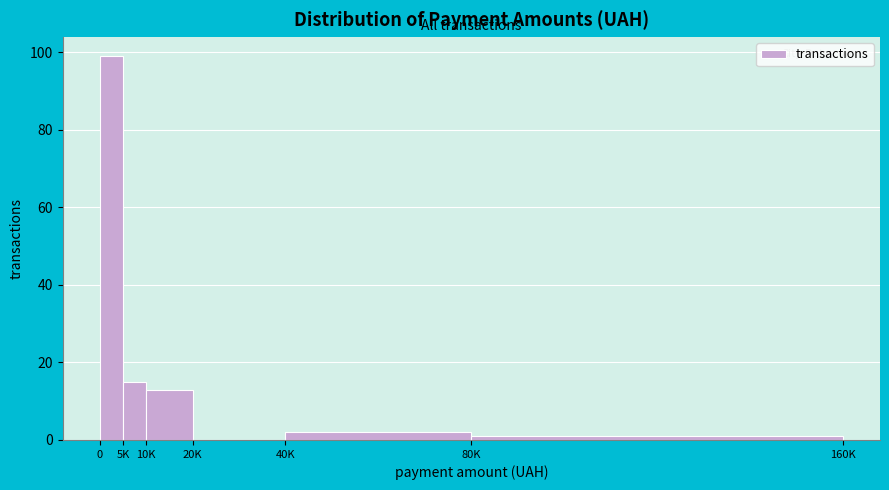

Reading right to left, transcribe all the data shown in this chart.

80K=1	40K=2	20K=0	10K=13	5K=15	0=99